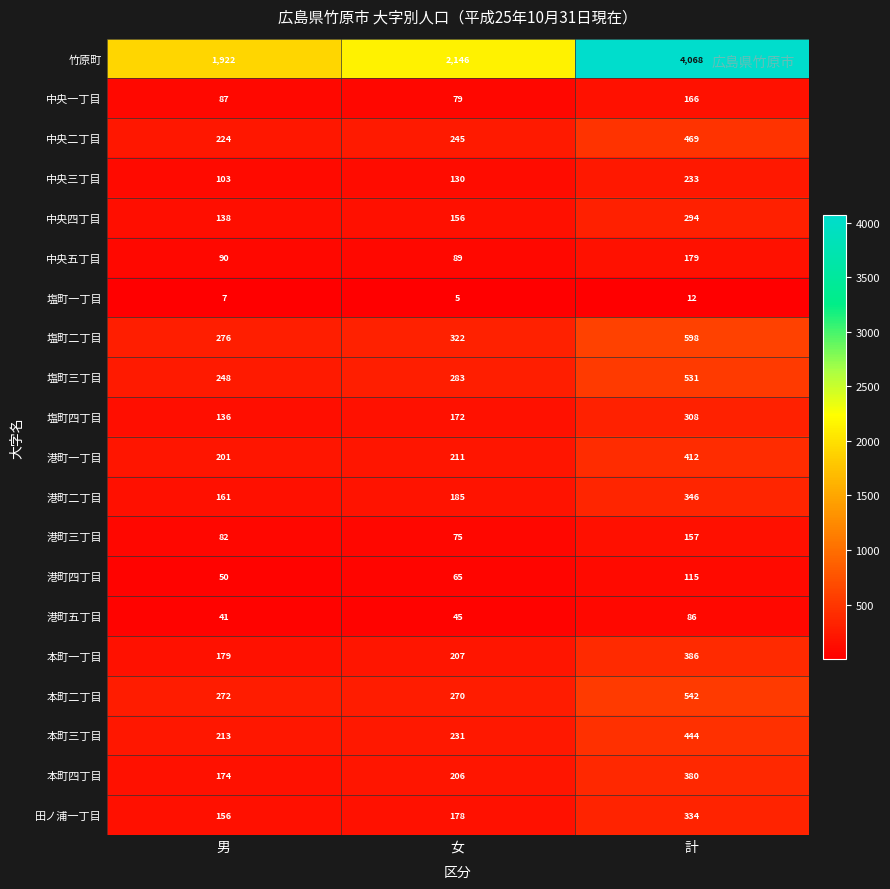

What is the spread (max minus min) of values at 計?

4056